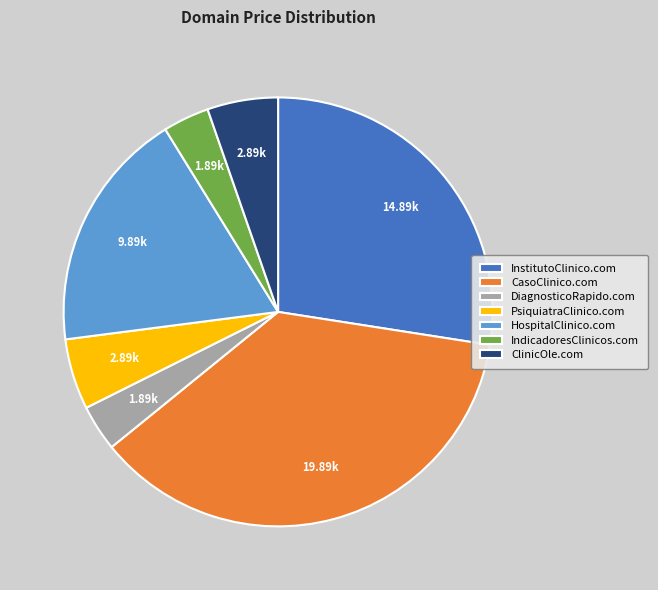

True or false: DiagnosticoRapido.com accounts for 3% of the total.

True